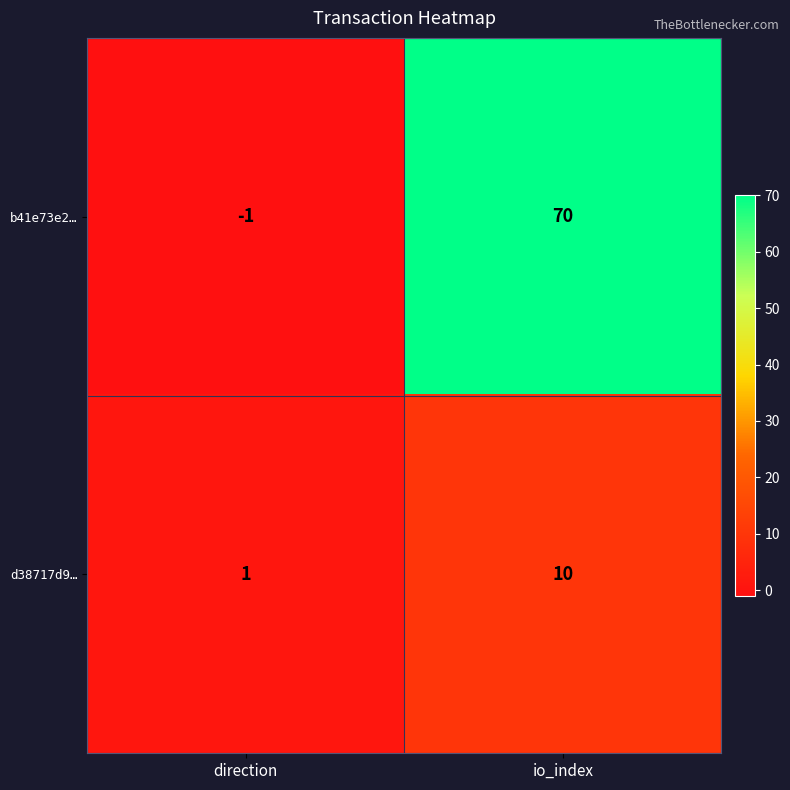

How many values in b41e73e2… are above zero?

1